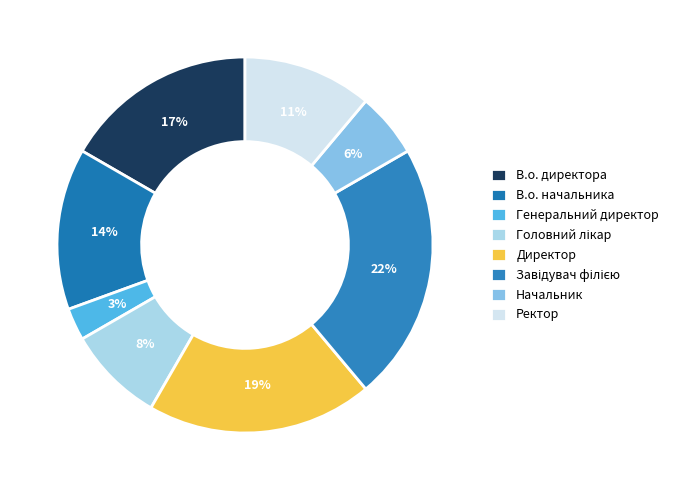

What percentage is the Начальник slice, to the nearest percent?

6%